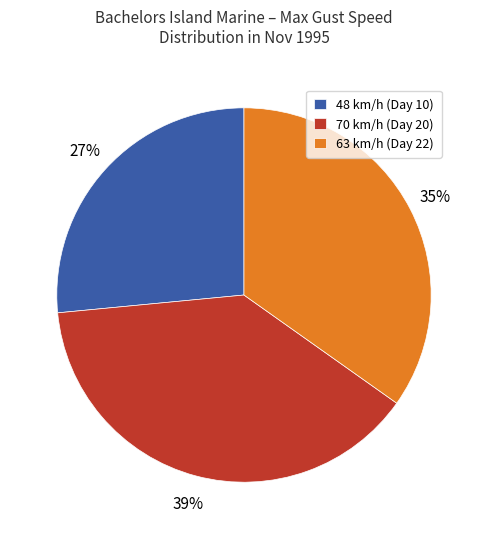

How many segments does this pie chart have?

3